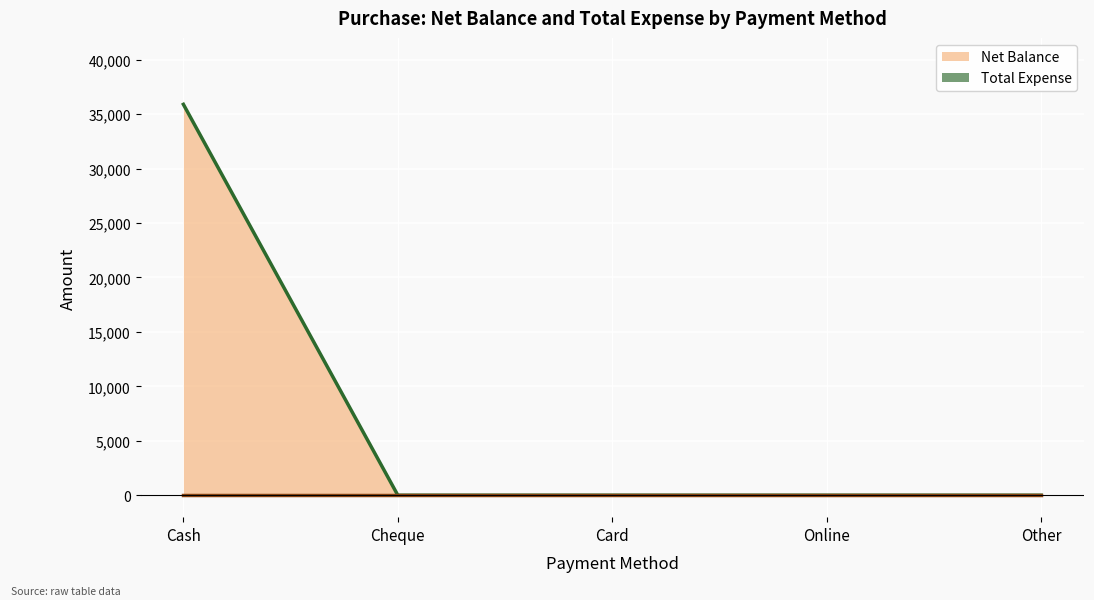

What is the difference between the values at Cash and Other?

35896